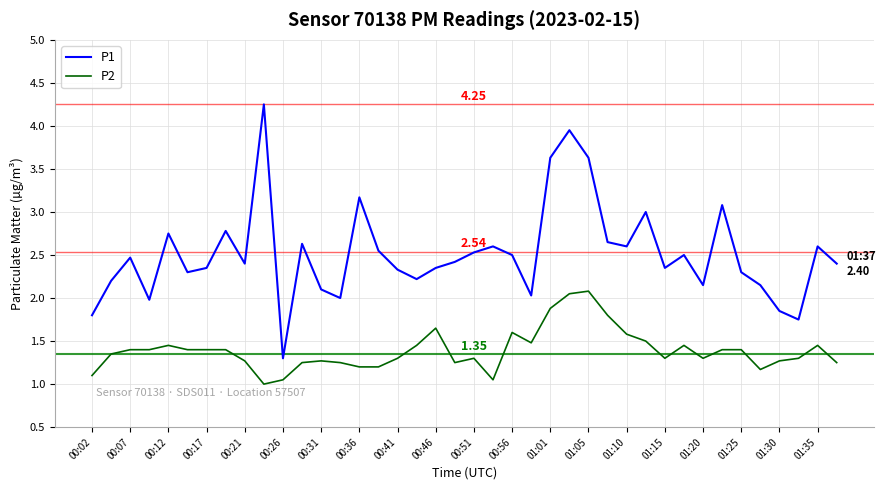

Which series has the largest total across all categories?

P1